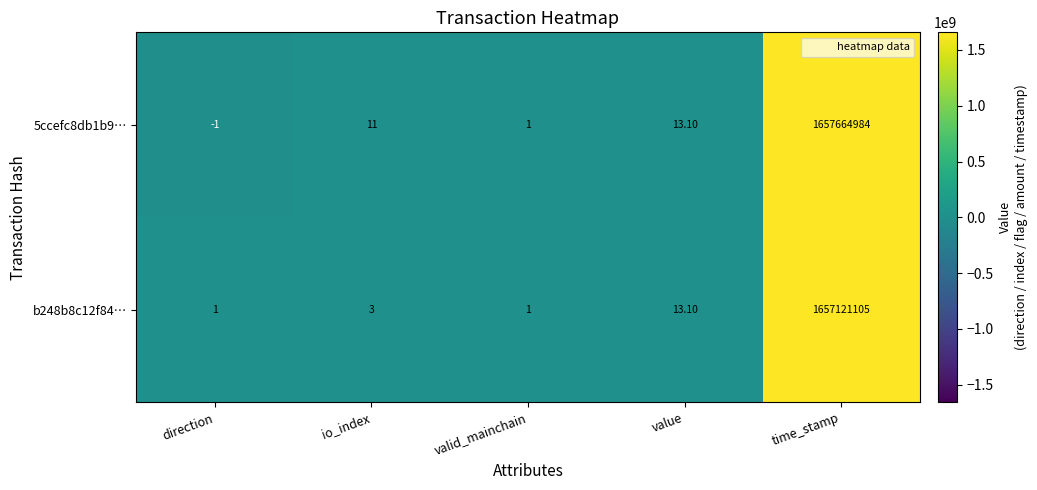

Rank the categories by 5ccefc8db1b9… value from highest to lowest.

time_stamp, value, io_index, valid_mainchain, direction